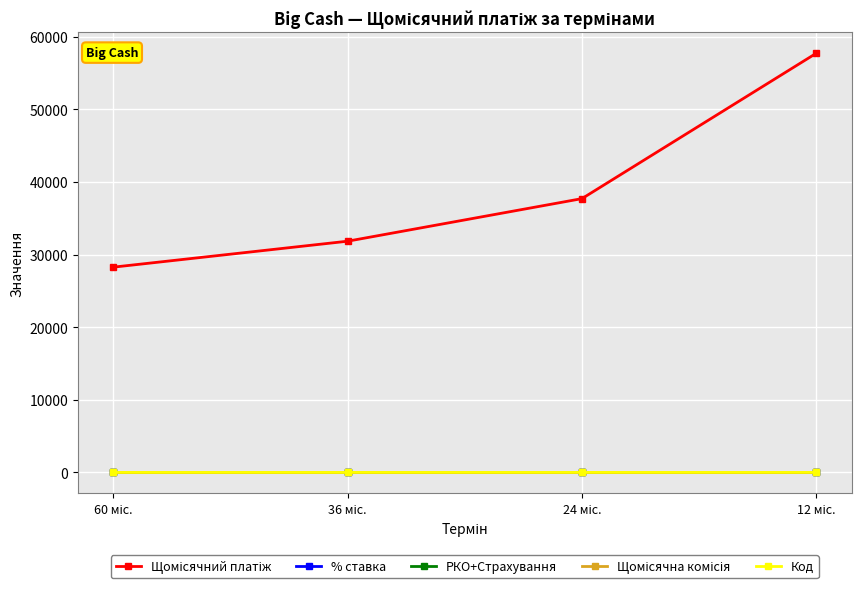

True or false: Код has more than 2 points higher than both neighbors.

False